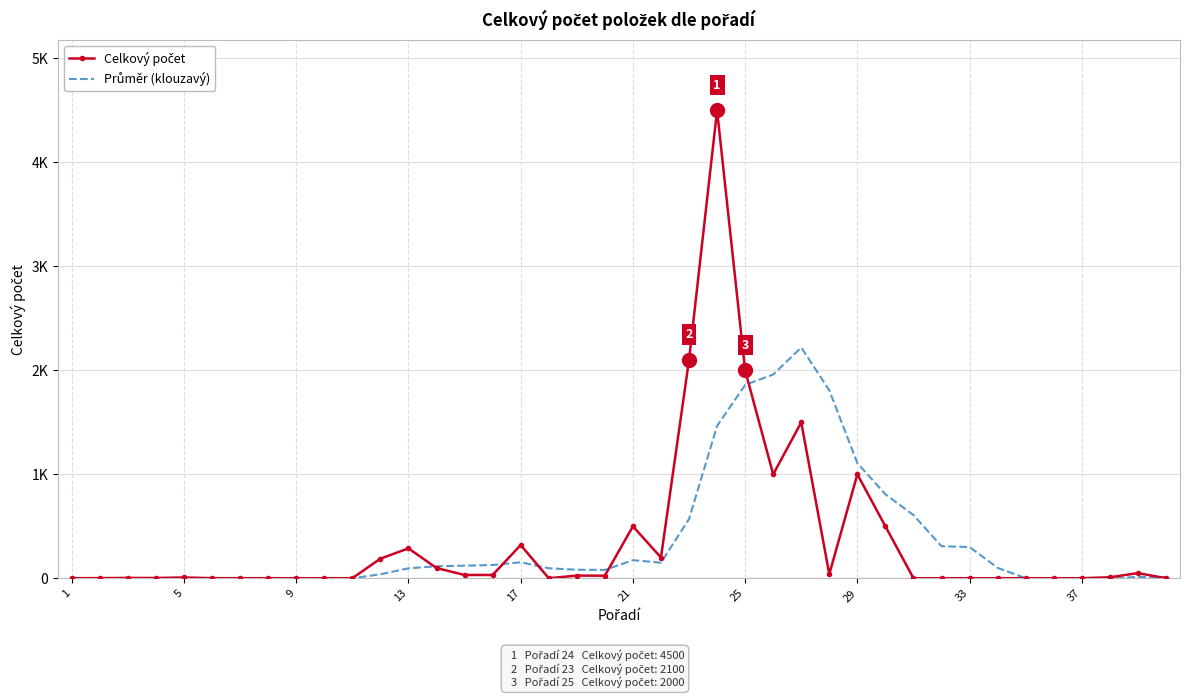

How many values in the Celkový počet series are below 10?

20